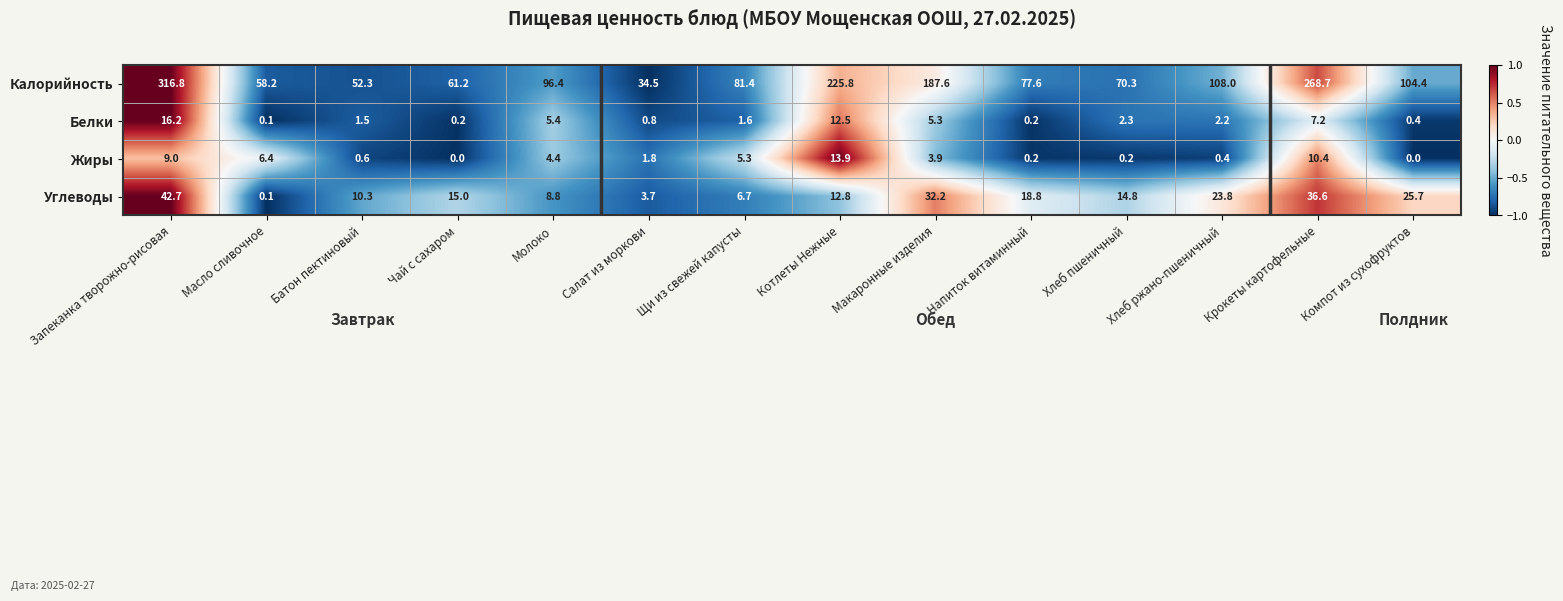

At which label is Белки closest to 8?

Крокеты картофельные